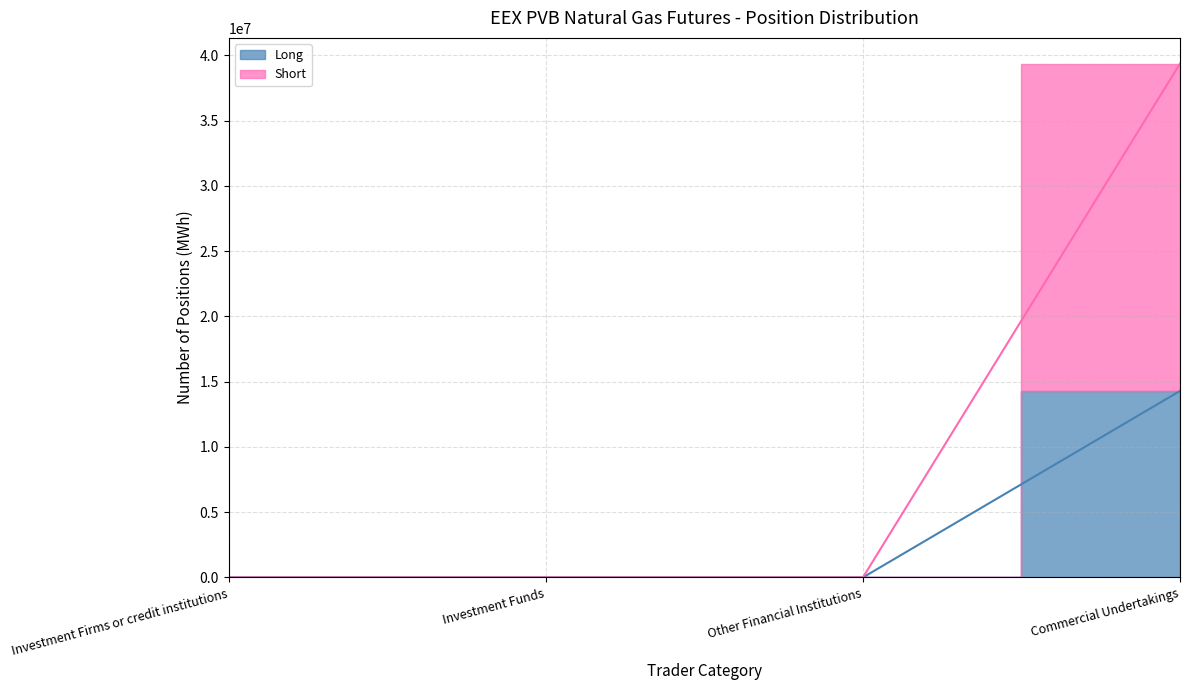

The Long series shows 22393659 at Commercial Undertakings. True or false?

False